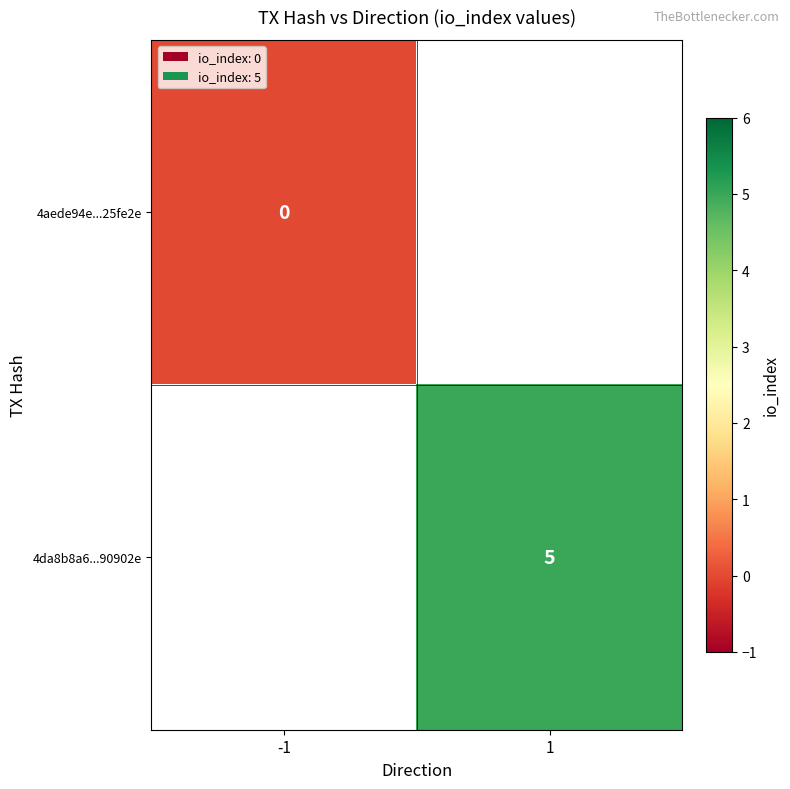

Is the value of 4da8b8a6...90902e at 1 greater than the value of 4aede94e...25fe2e at -1?

Yes